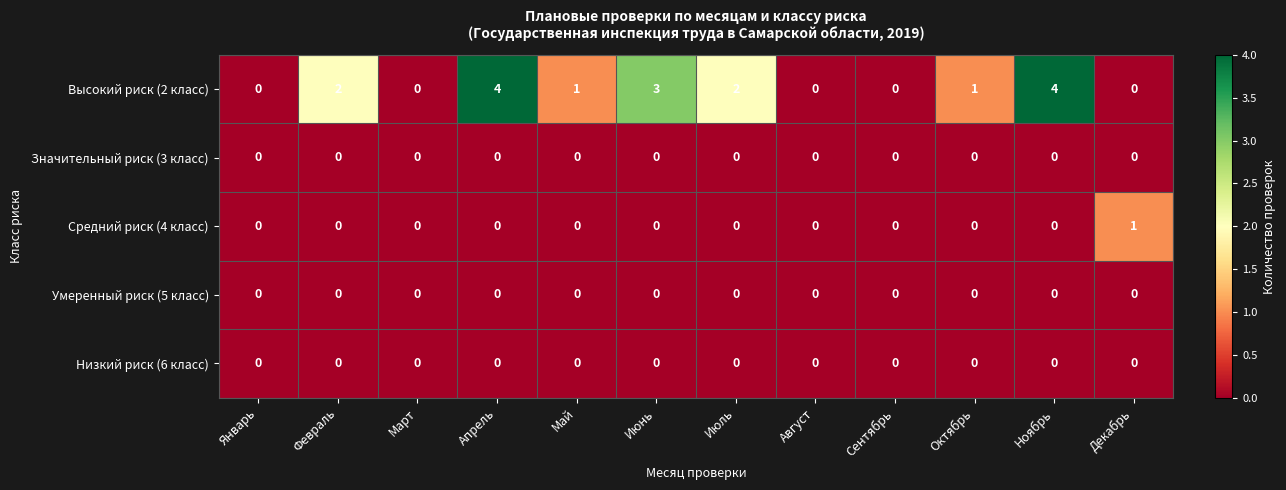

Which series has the largest range (max minus min)?

Высокий риск (2 класс)